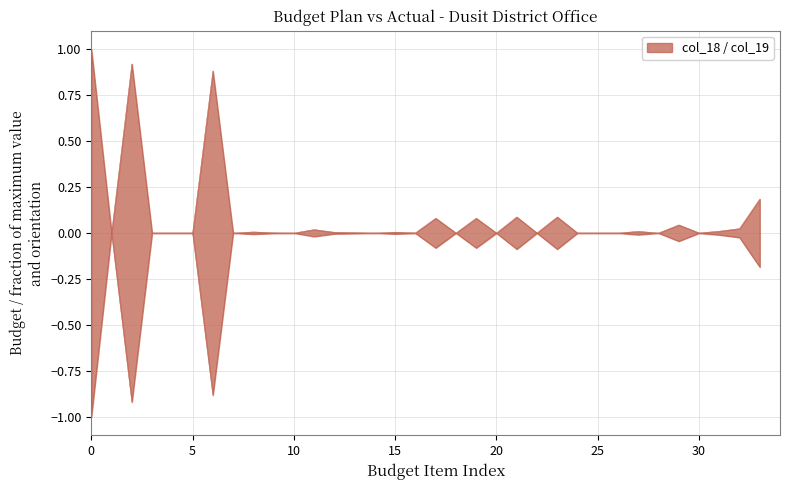

True or false: col_19 and col_18 intersect in this chart.

False